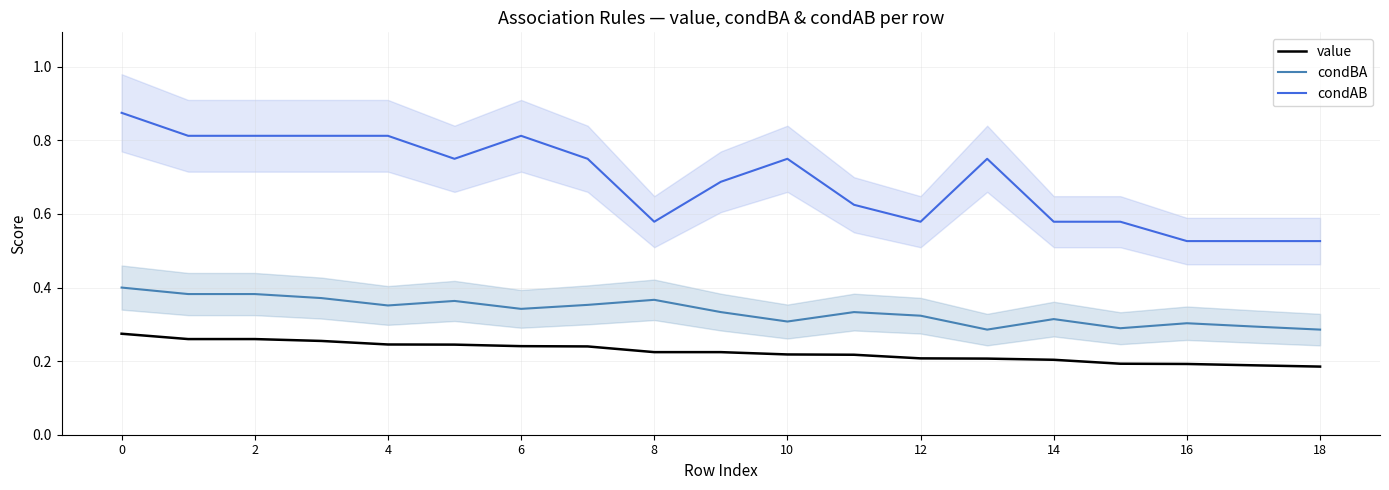

True or false: value and condBA intersect in this chart.

False